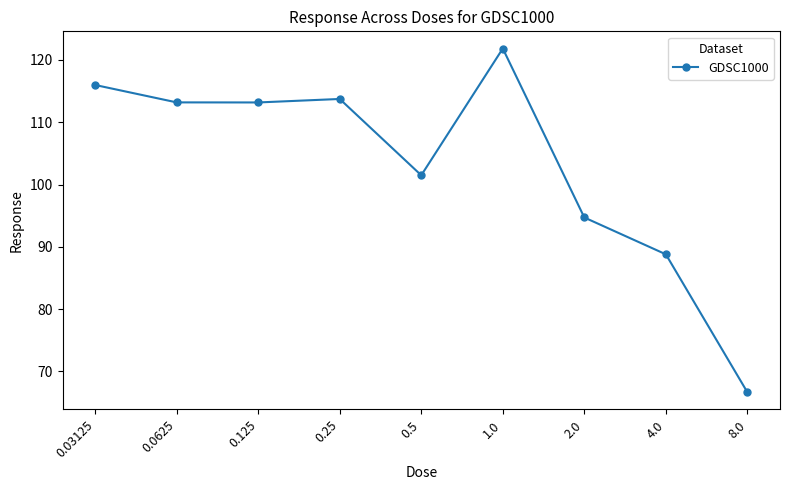

How many interior local peaks (higher than both neighbors) does the data have?

2